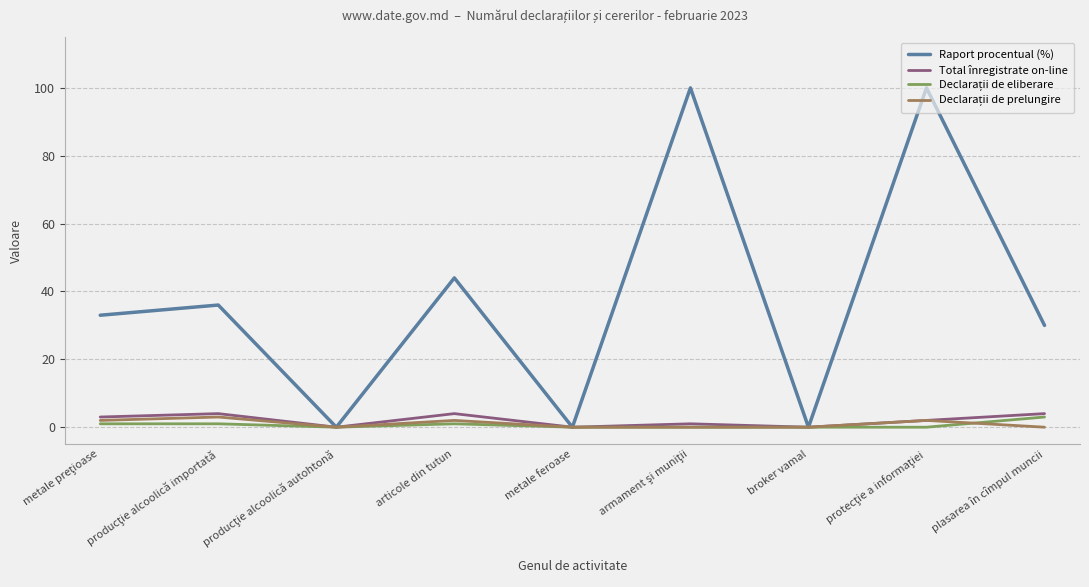

What is the maximum value for Raport procentual (%)?

100